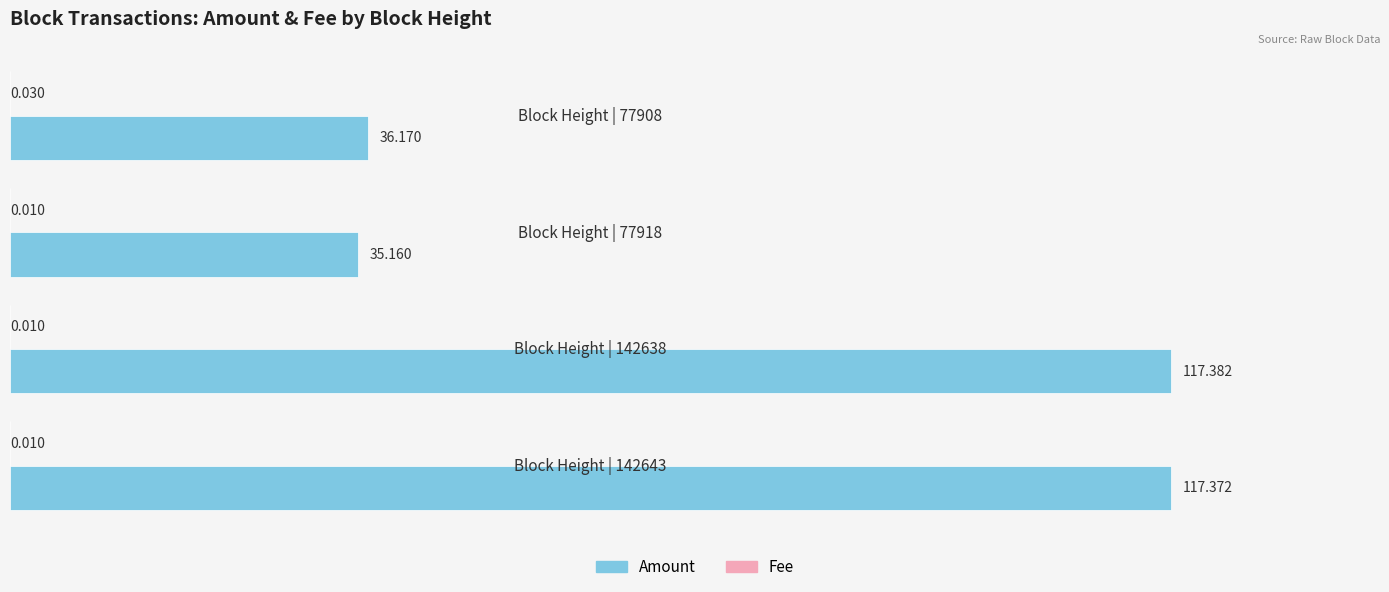

Which series has the largest total across all categories?

Amount